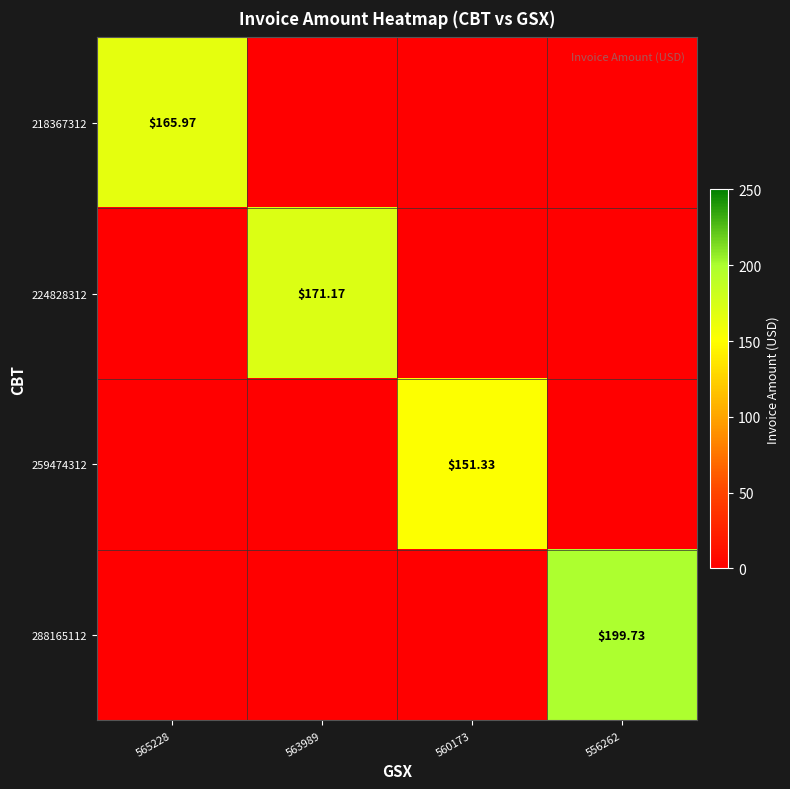

Is the value of 218367312 at 565228 greater than the value of 224828312 at 563989?

No